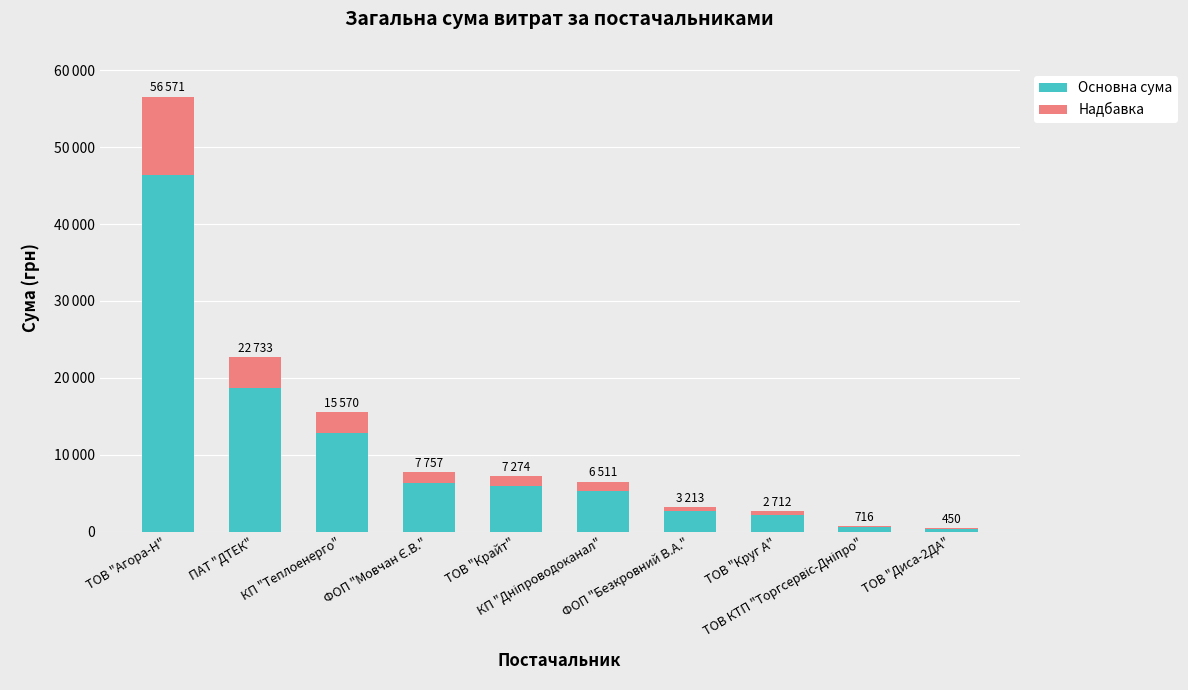

Rank the series at ТОВ "Круг А" from lowest to highest value.

Надбавка, Основна сума